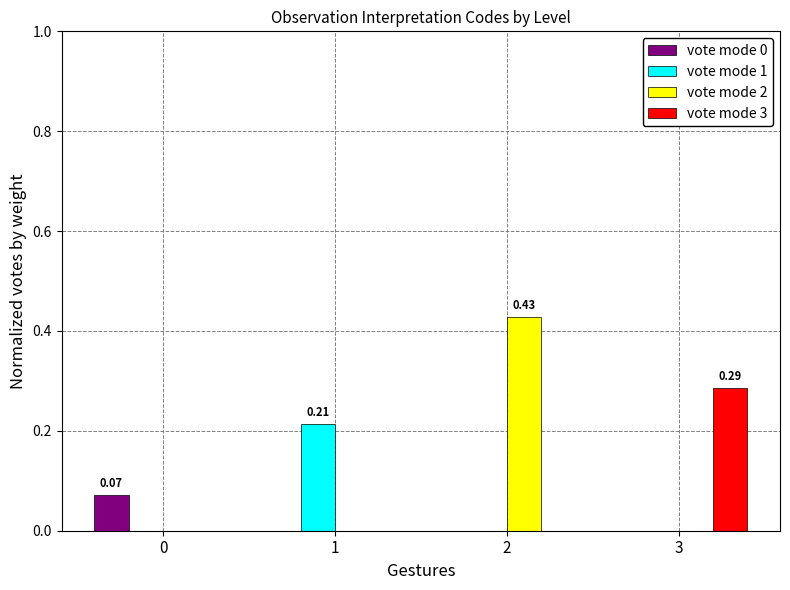

At which category is the sum across all series the highest?

2